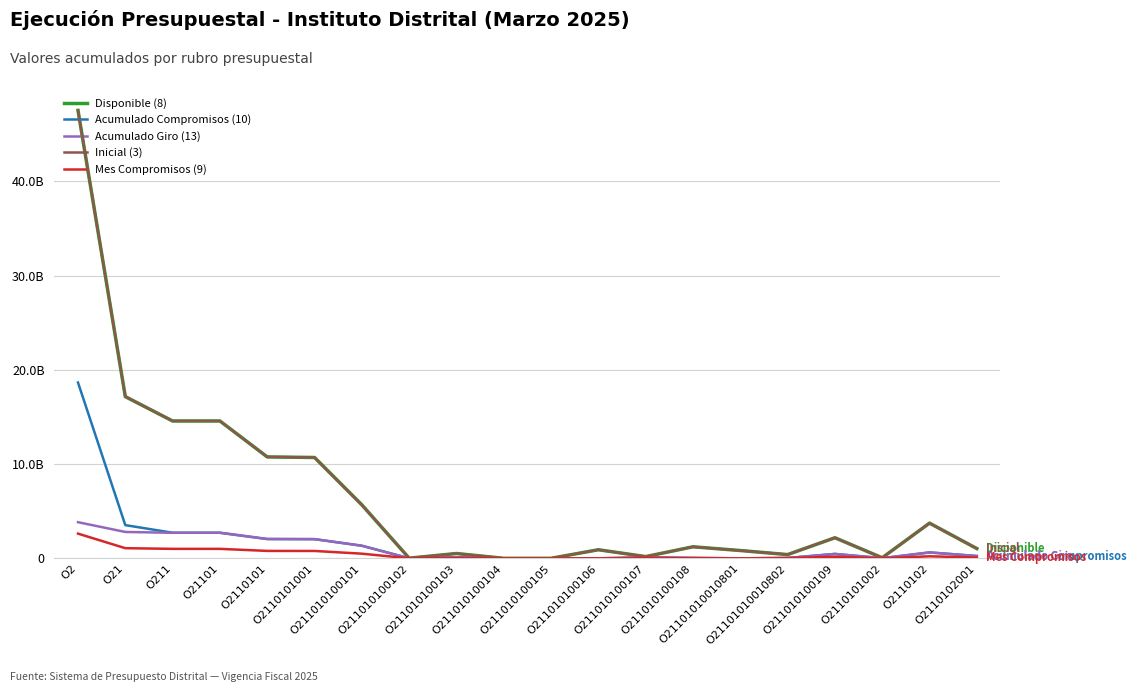

Which series changed the most between O211010100104 and O2110102001?

Inicial (3)